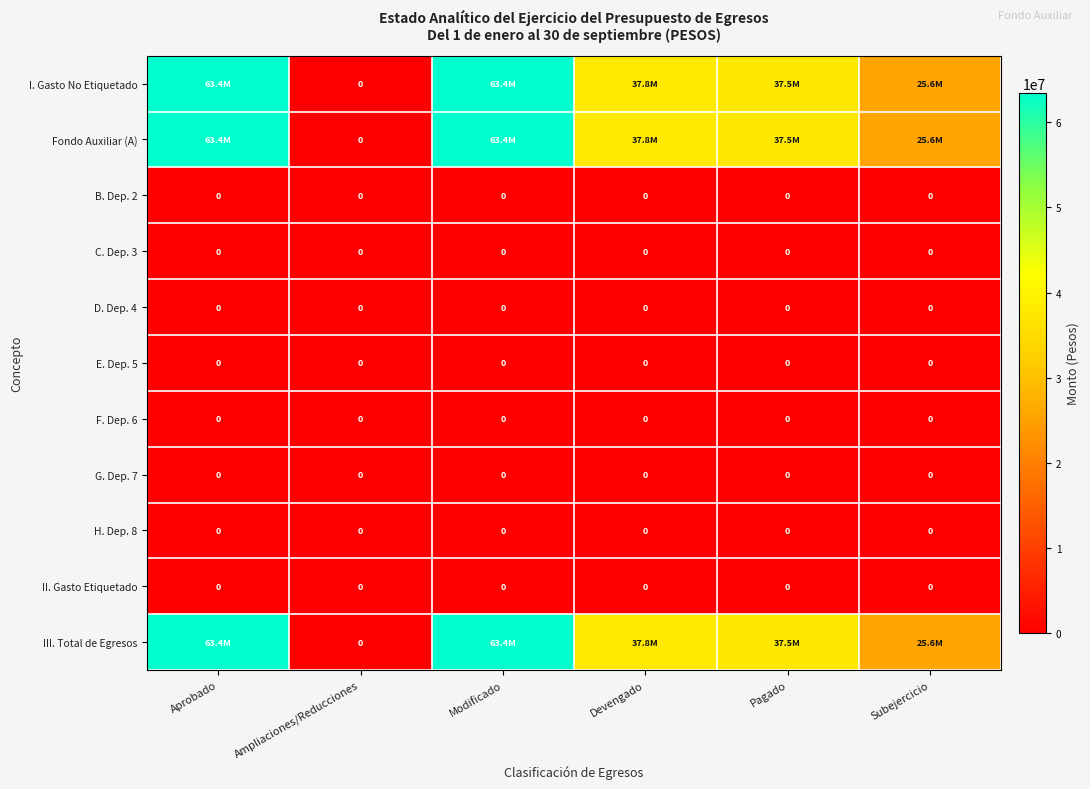

Between Devengado and Subejercicio, which series saw the biggest shift?

I. Gasto No Etiquetado